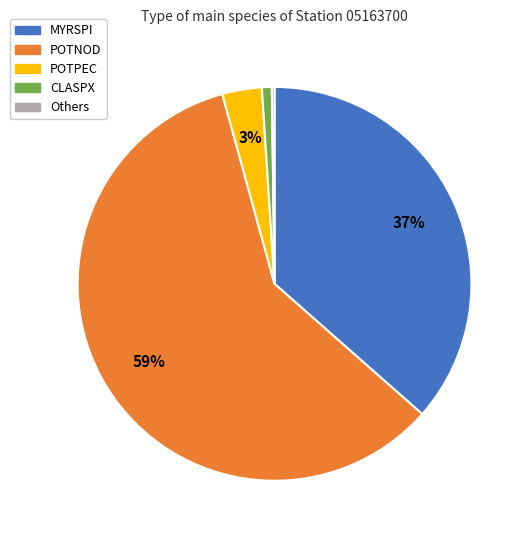

Which has a higher value, POTNOD or MYRSPI?

POTNOD